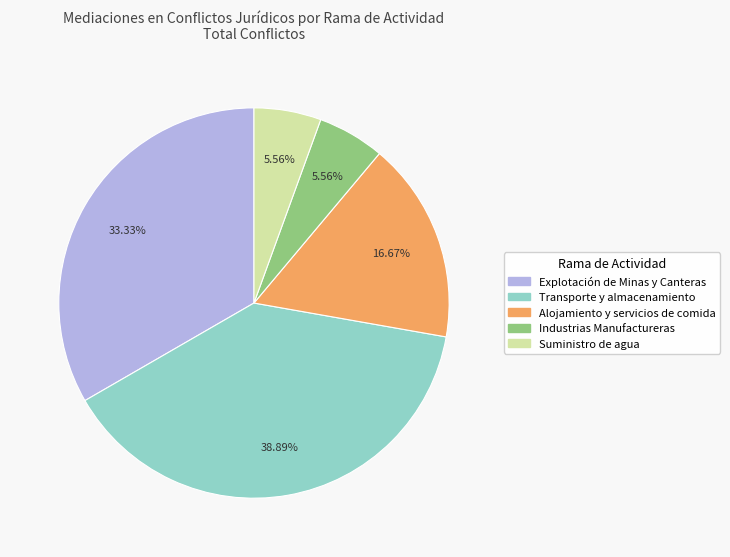

To the nearest percent, what percentage of the pie is Suministro de agua?

6%